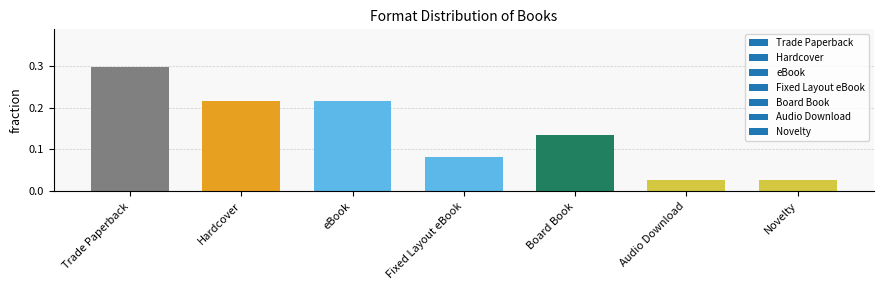

Which category has the highest value across all series?

Trade Paperback